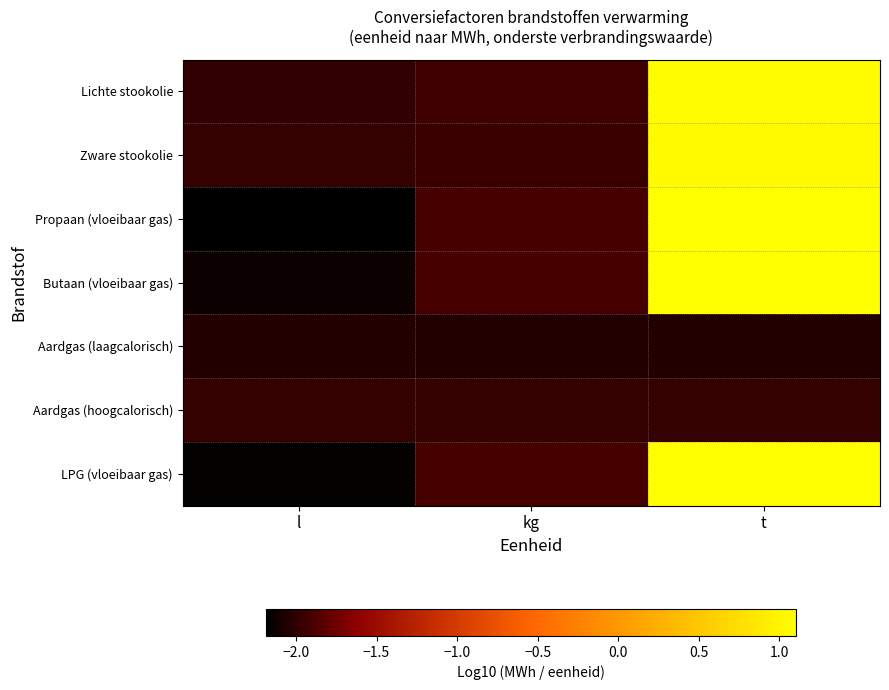

What is the spread (max minus min) of values at kg?

0.1